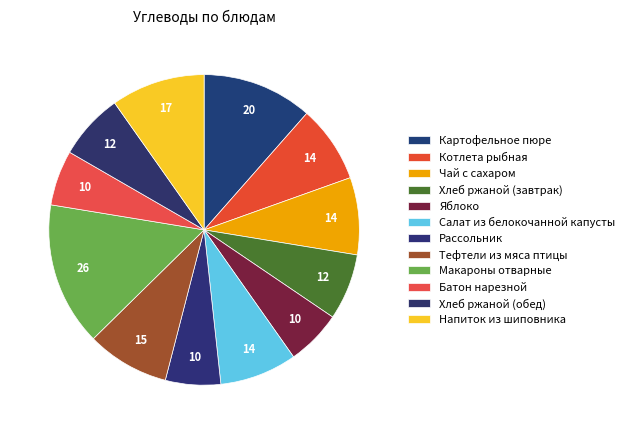

To the nearest percent, what is the difference between the Хлеб ржаной (обед) and Напиток из шиповника slice percentages?

3%